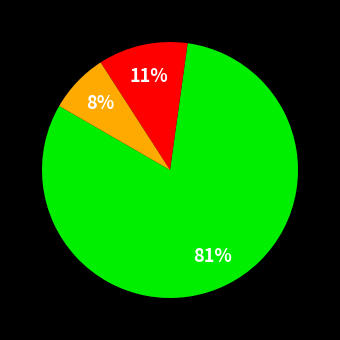

To the nearest percent, what is the average slice percentage?

33%